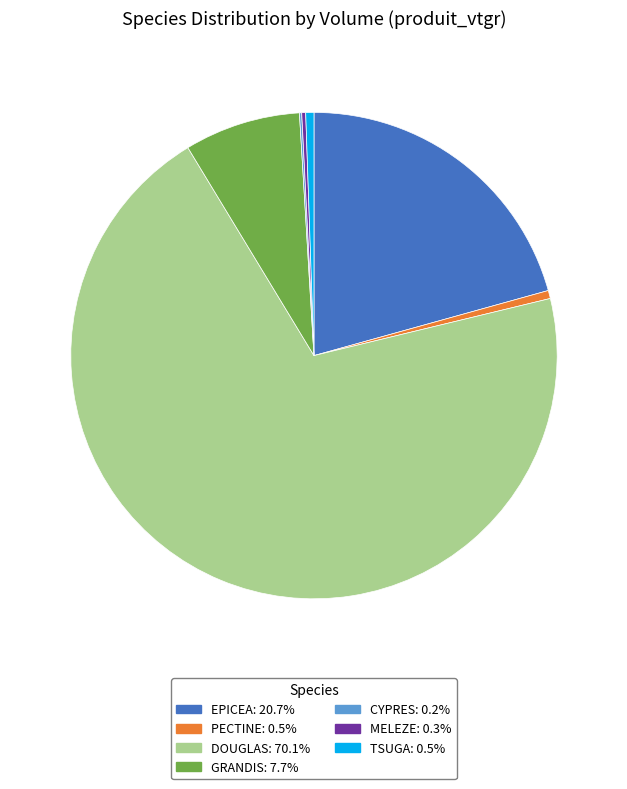

Is there any slice that represents more than half of the pie?

Yes